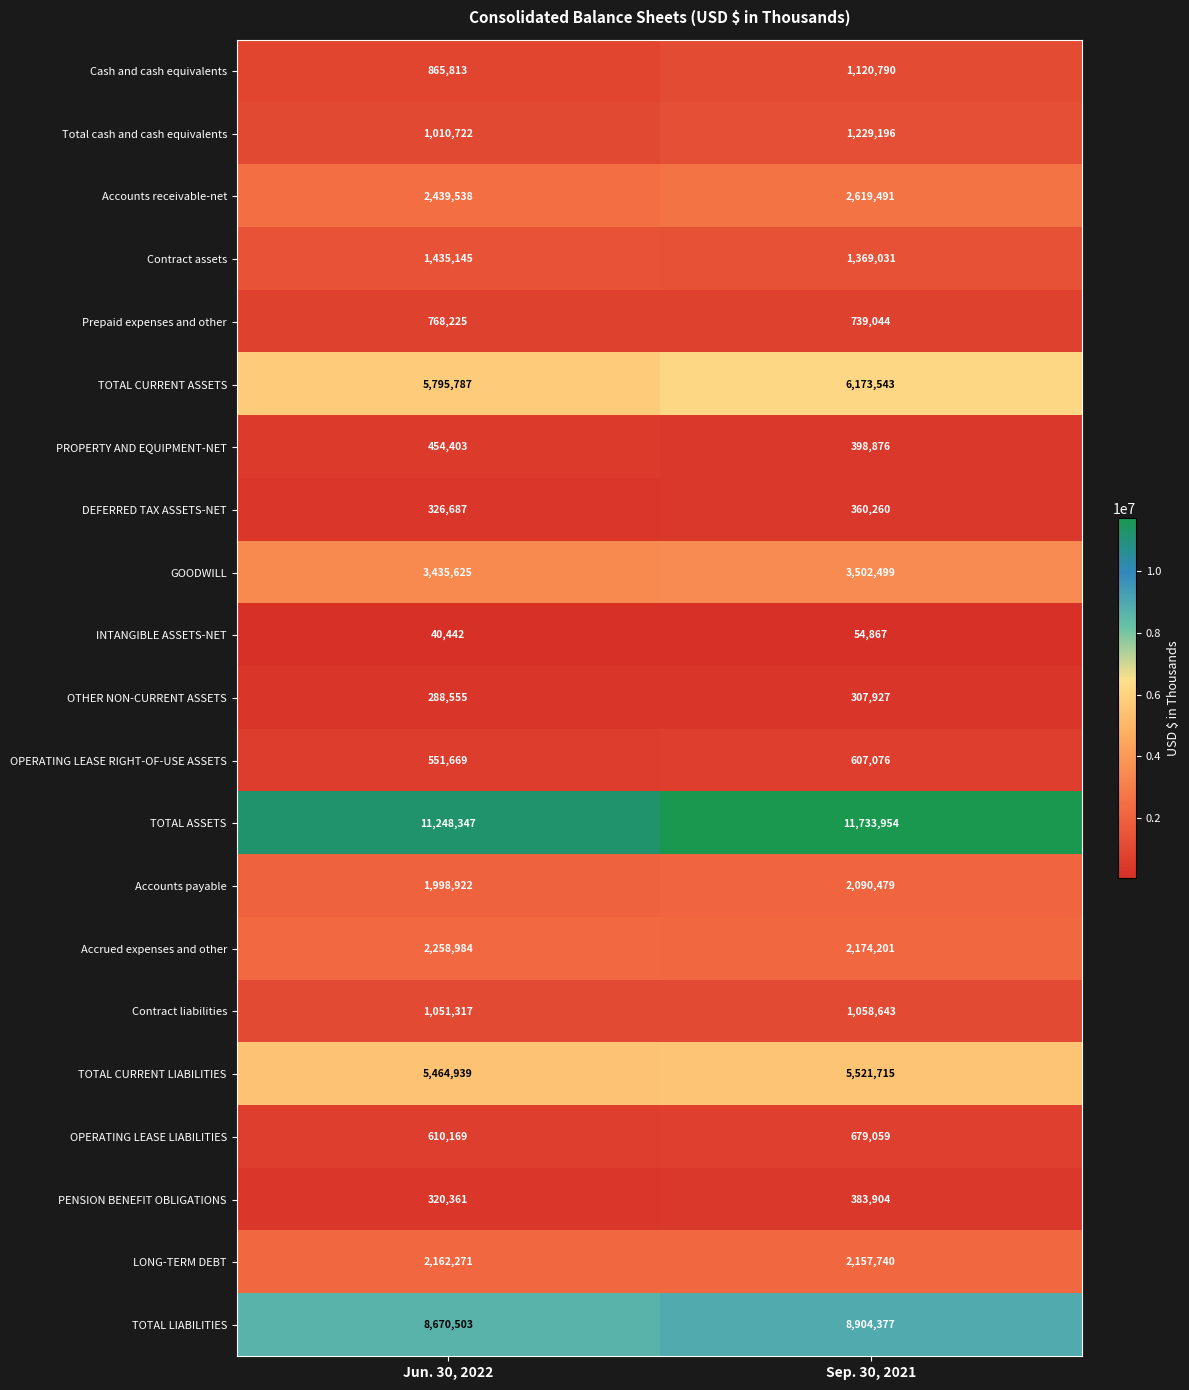

At which category is the sum across all series the highest?

Sep. 30, 2021